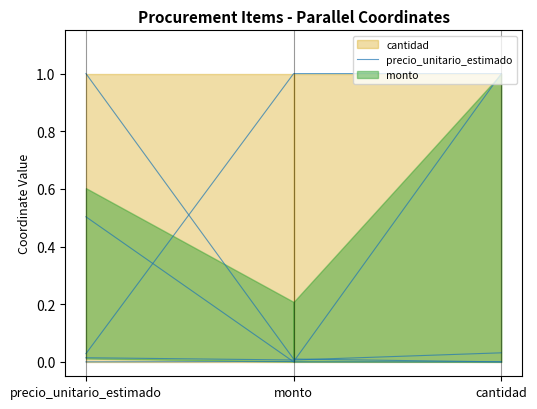

What is the label of the 2nd point from the right?

monto